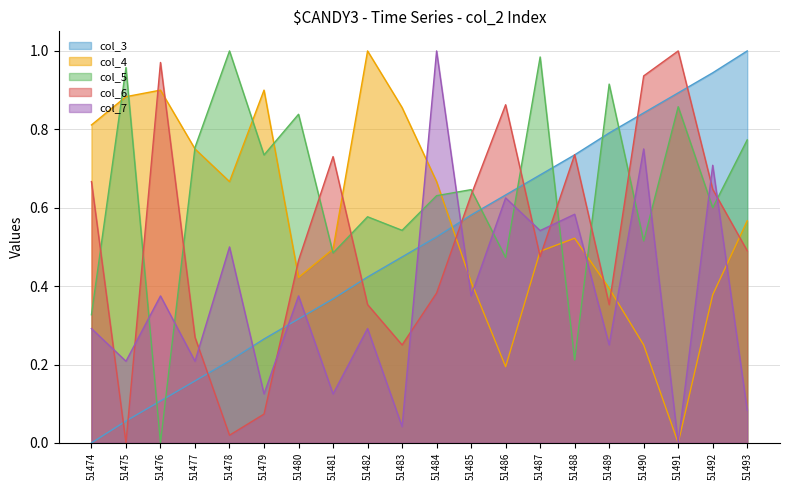

What is the difference between the second highest and second lowest values in the col_5 series?

0.8